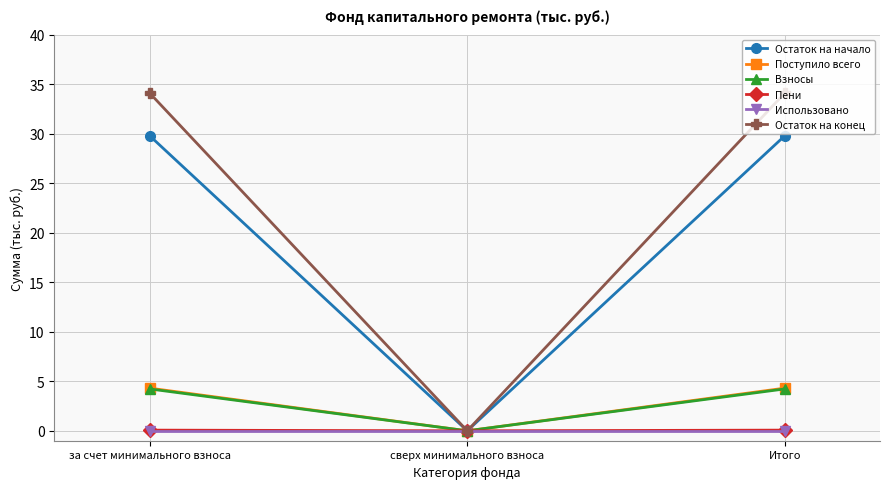

The value of Остаток на начало at Итого is 50.1. True or false?

False